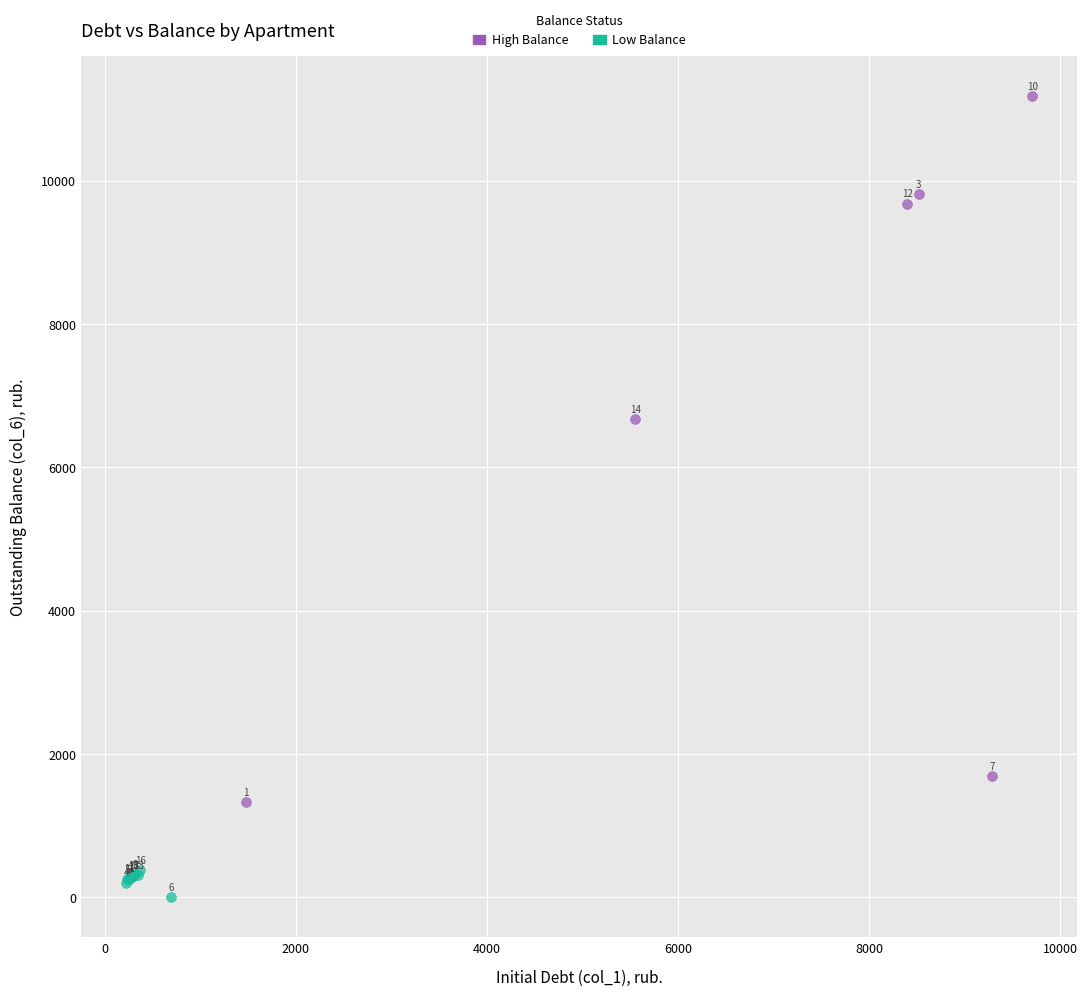

Which series reaches the minimum Y coordinate?

Low Balance